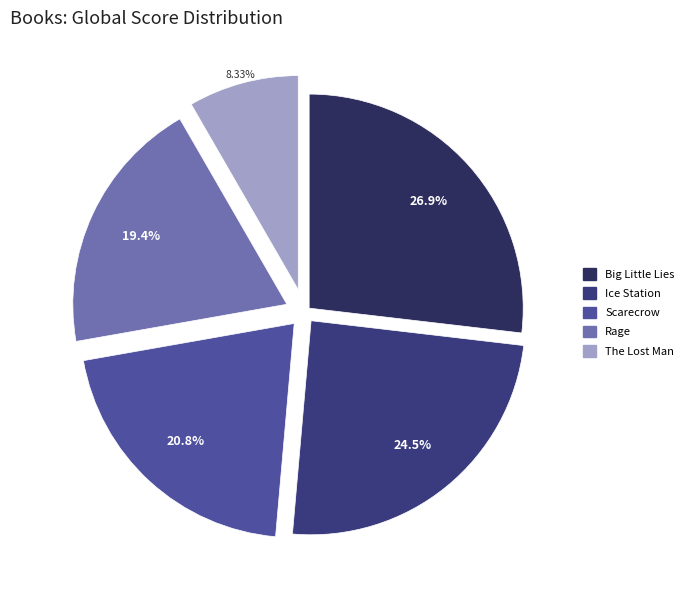

Rank the categories by value from highest to lowest.

Big Little Lies, Ice Station, Scarecrow, Rage, The Lost Man